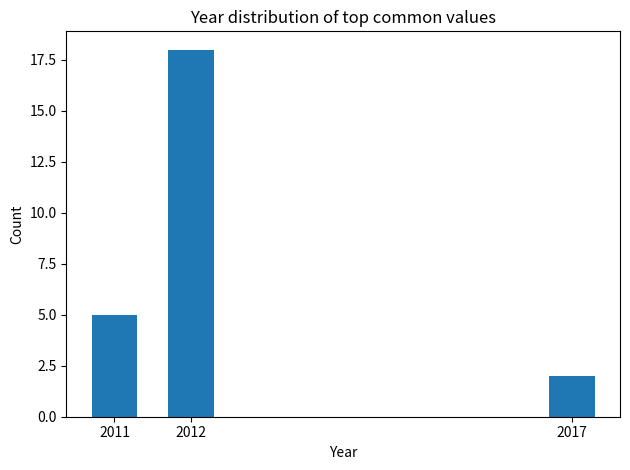

Reading left to right, what are all the values shown in this chart?

2011=5	2012=18	2017=2